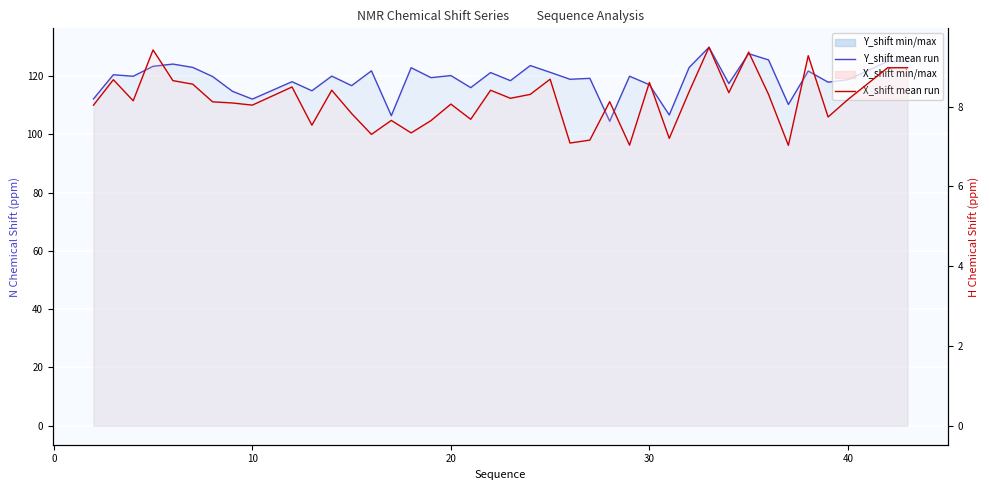

What is the smallest value displayed?

7.0